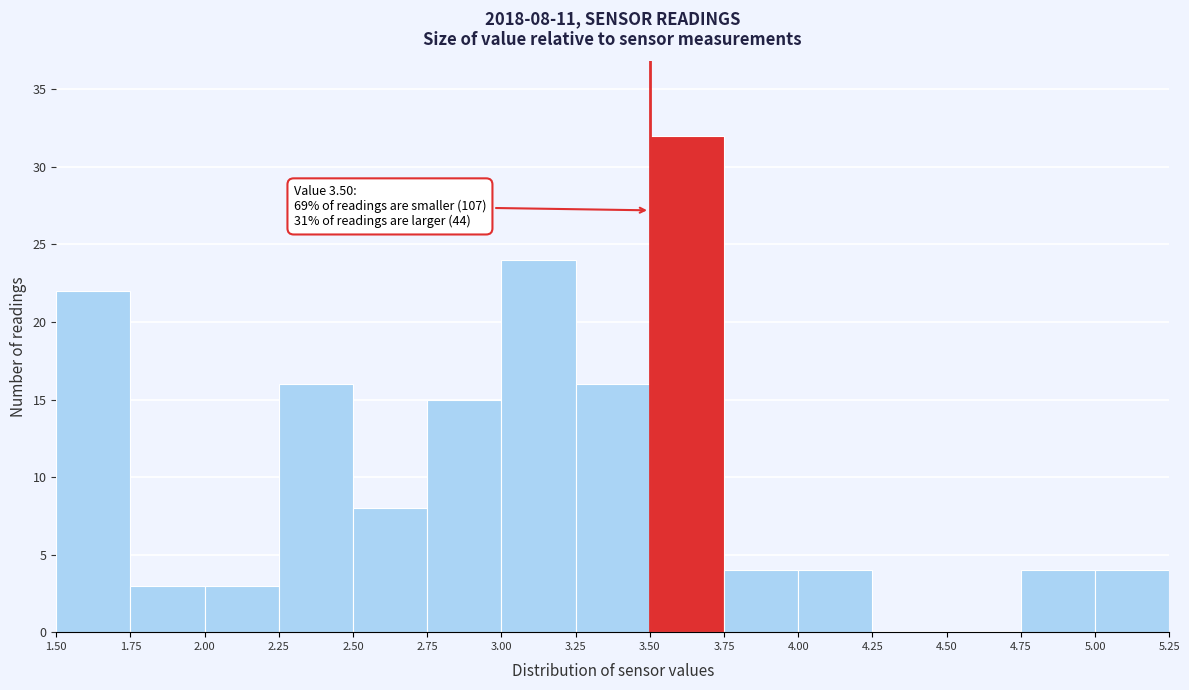

Which range on the x-axis has the tallest bar?

3.50 to 3.75